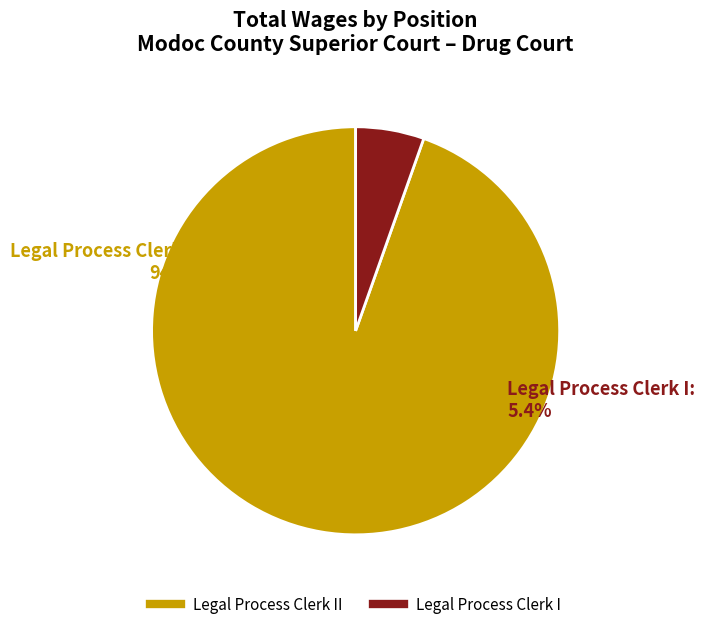

Does any single category account for the majority?

Yes